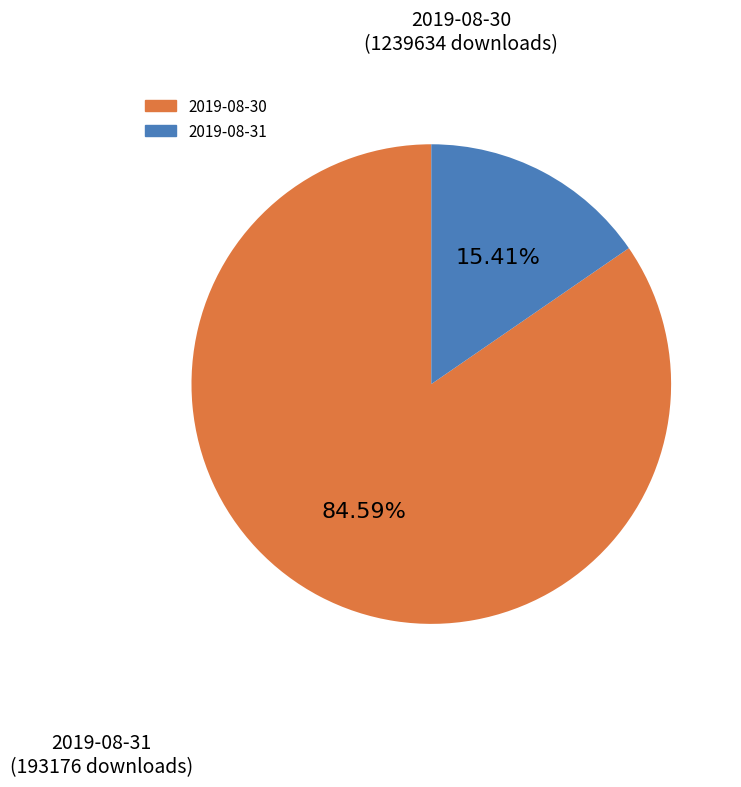

What is the ratio of the value at 2019-08-31 to the value at 2019-08-30?

0.2